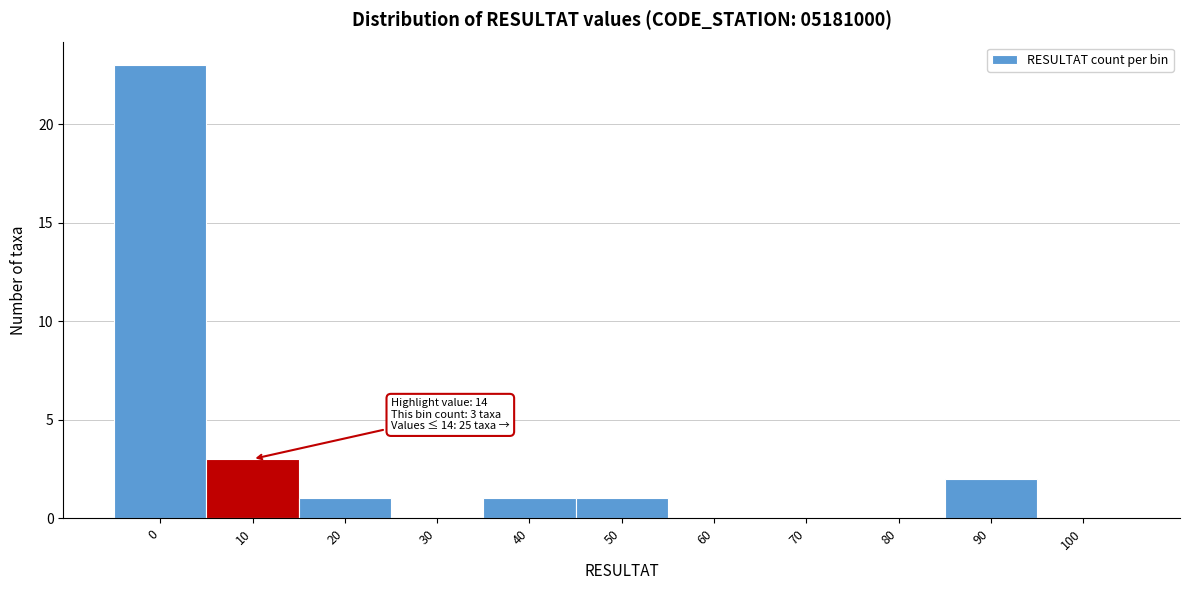

Reading right to left, extract all data points from this chart.

100=0	90=2	80=0	70=0	60=0	50=1	40=1	30=0	20=1	10=3	0=23